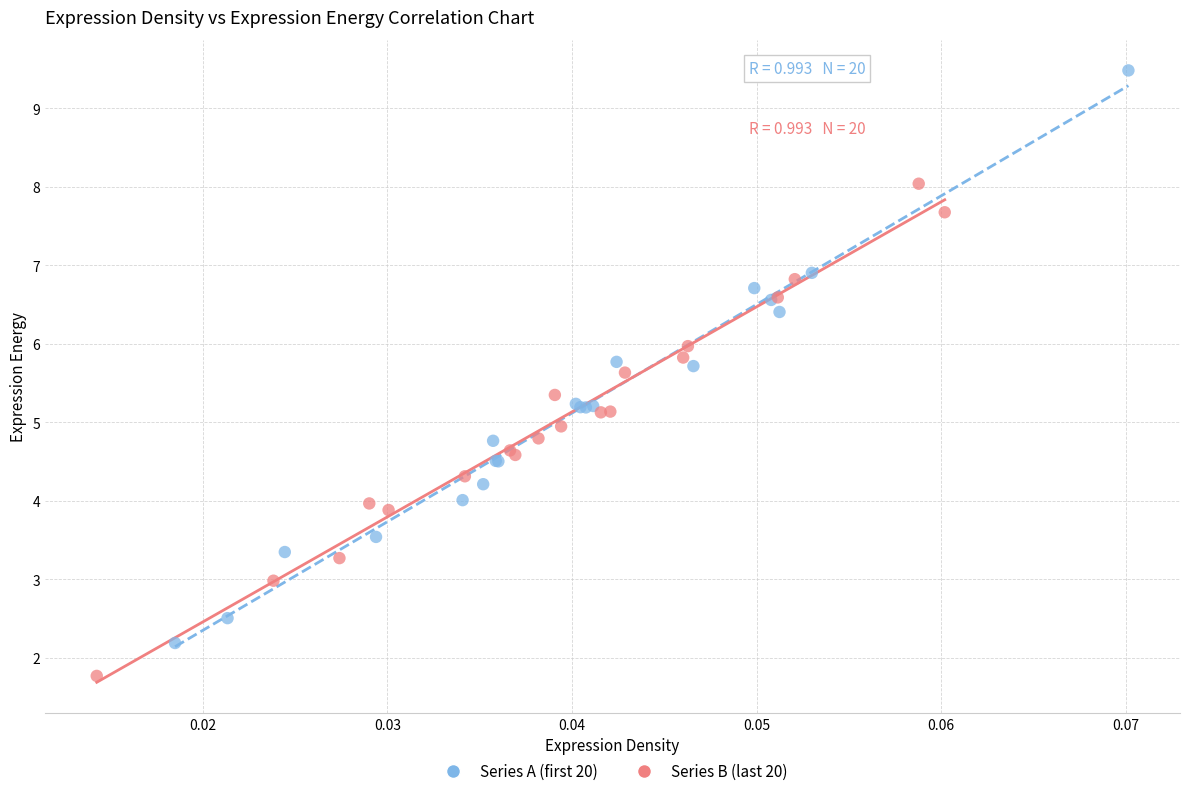

Which series reaches the maximum Y coordinate?

Series A (first 20)